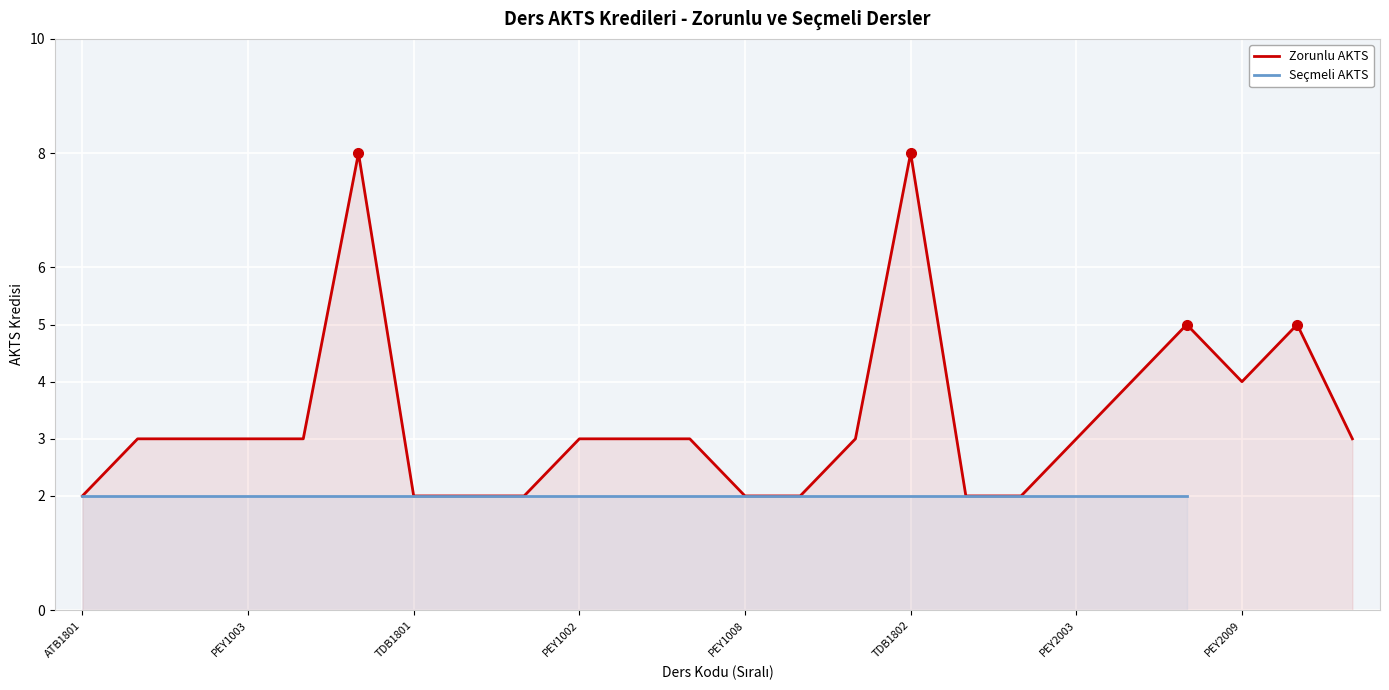

Count the number of categories in the chart.

24